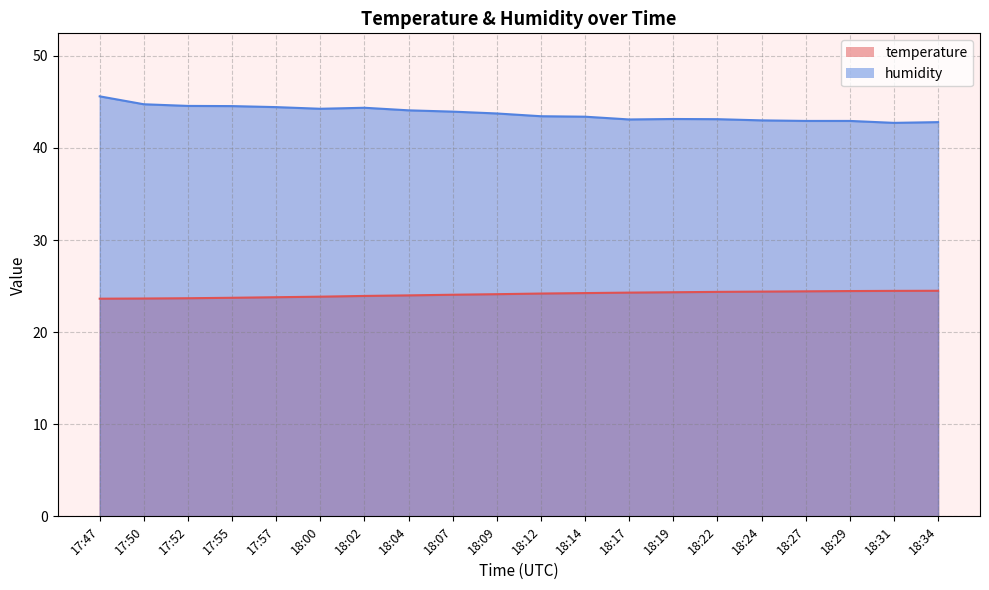

Reading left to right, transcribe all the data shown in this chart.

temperature: 17:47=23.6	17:50=23.6	17:52=23.7	17:55=23.7	17:57=23.8	18:00=23.9	18:02=23.9	18:04=24.0	18:07=24.1	18:09=24.1	18:12=24.2	18:14=24.2	18:17=24.3	18:19=24.3	18:22=24.4	18:24=24.4	18:27=24.4	18:29=24.5	18:31=24.5	18:34=24.5
humidity: 17:47=45.6	17:50=44.7	17:52=44.6	17:55=44.5	17:57=44.4	18:00=44.2	18:02=44.4	18:04=44.1	18:07=43.9	18:09=43.7	18:12=43.4	18:14=43.4	18:17=43.1	18:19=43.1	18:22=43.1	18:24=43.0	18:27=42.9	18:29=42.9	18:31=42.7	18:34=42.8